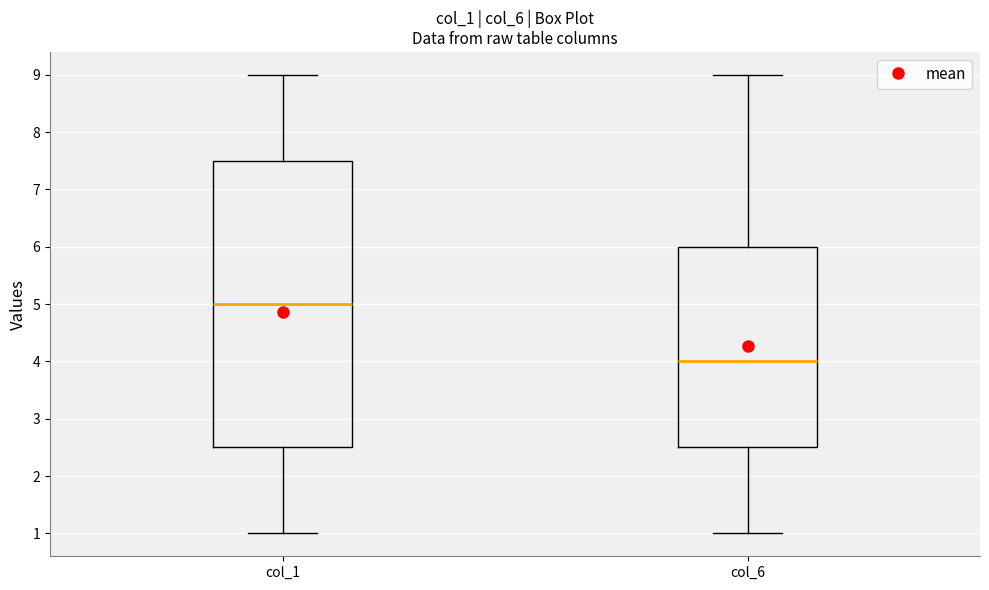

Where does the lower whisker of the box for col_1 end on the y-axis? The values are not printed on the chart, so give them approximately, as read against the axis.

1.0